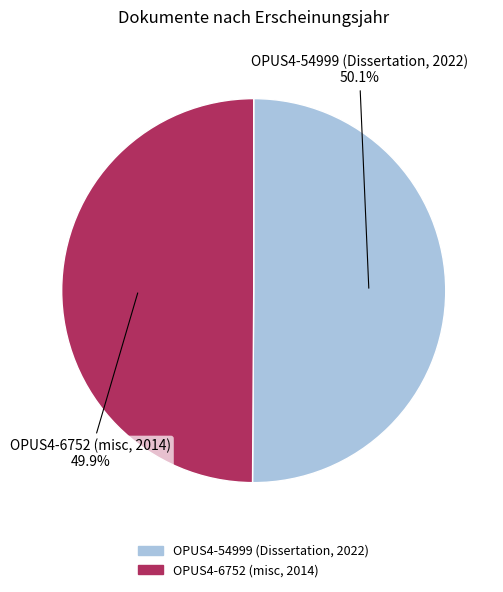

Rank the categories by value from highest to lowest.

OPUS4-54999 (Dissertation, 2022), OPUS4-6752 (misc, 2014)